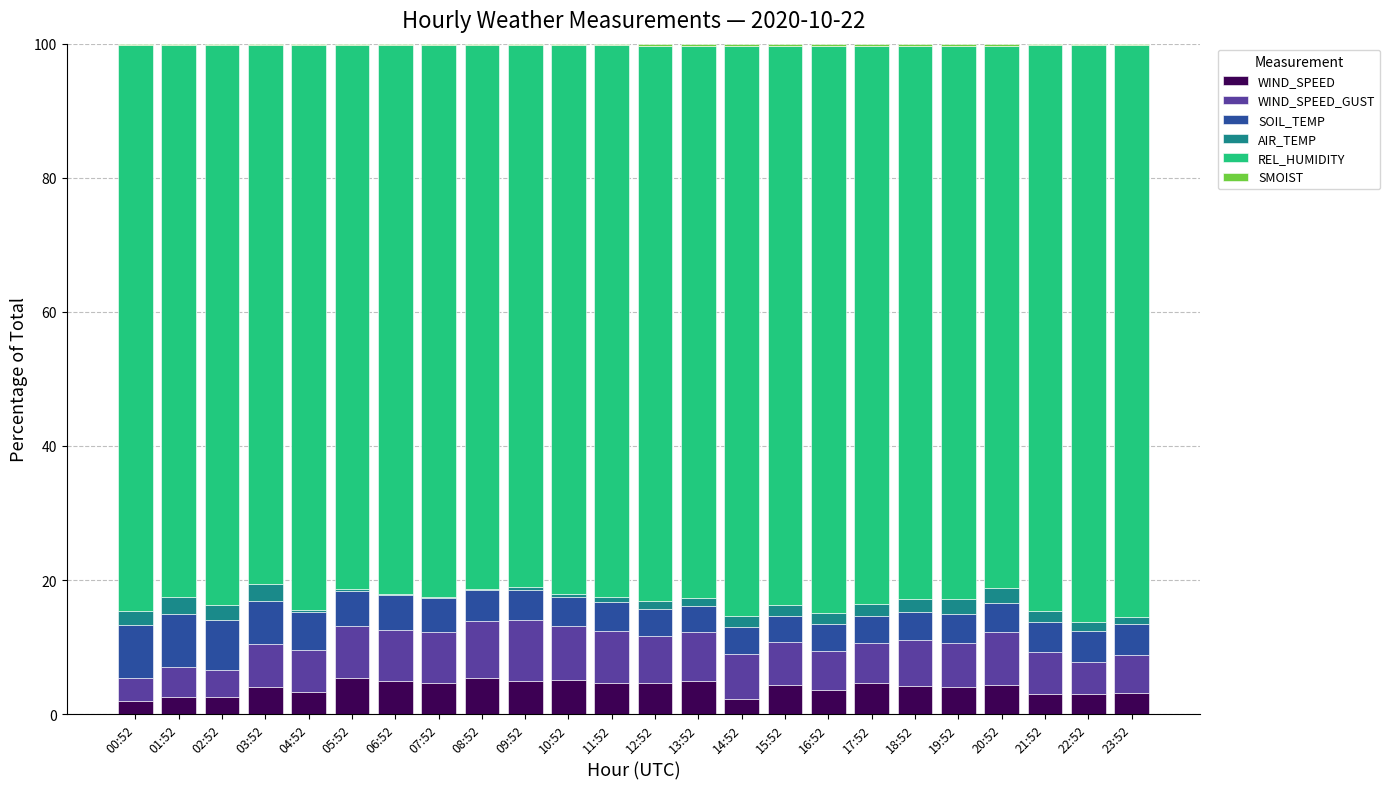

What is the sum of all WIND_SPEED values?

95.5